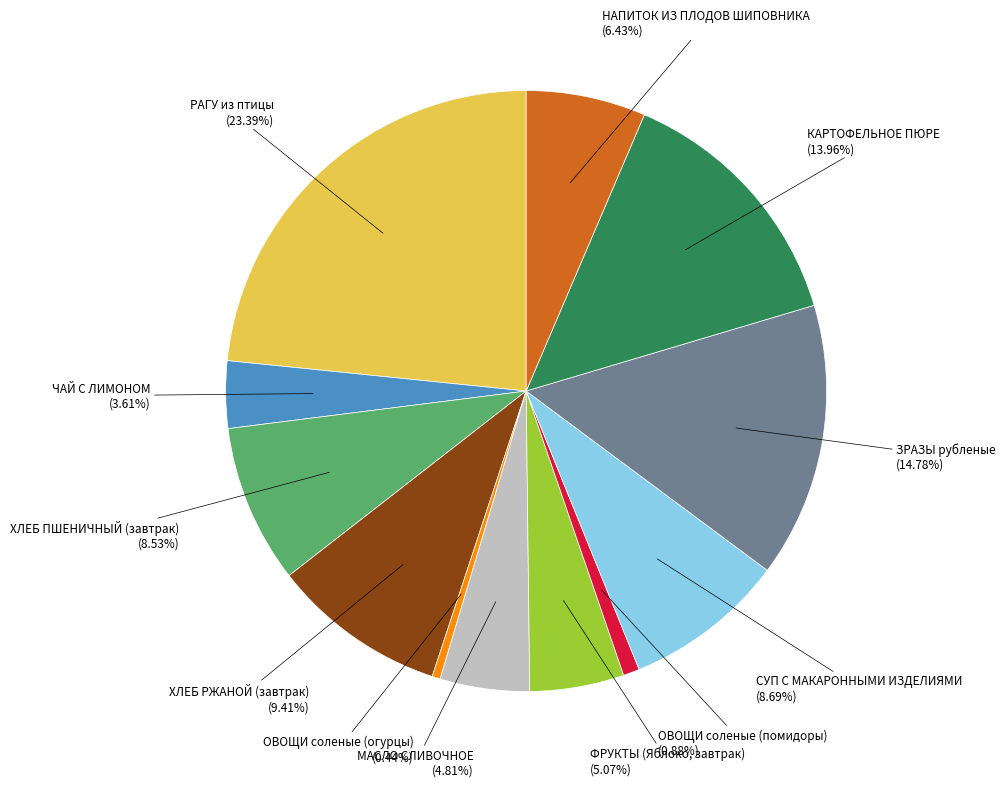

To the nearest percent, what is the difference between the ЗРАЗЫ рубленые and НАПИТОК ИЗ ПЛОДОВ ШИПОВНИКА slice percentages?

8%